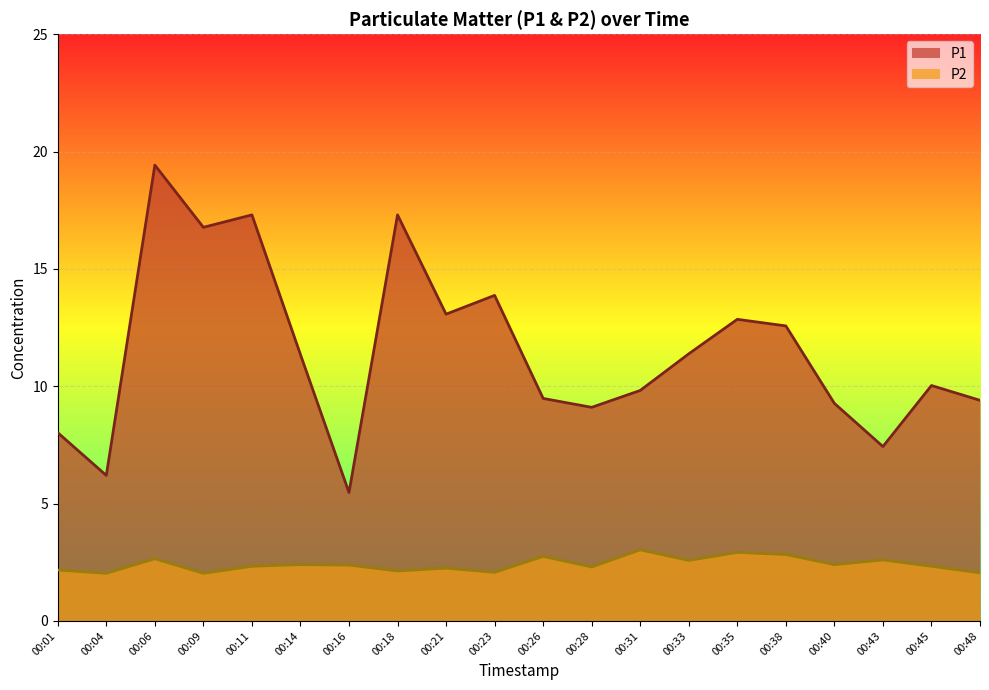

True or false: P2 and P1 intersect in this chart.

False